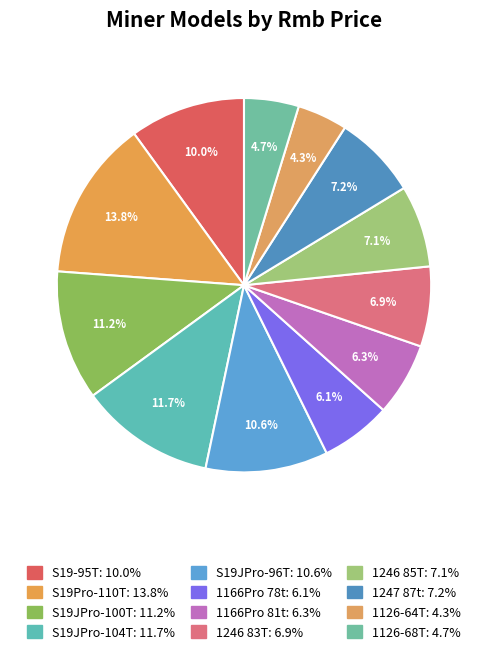

To the nearest percent, what is the average slice percentage?

8%